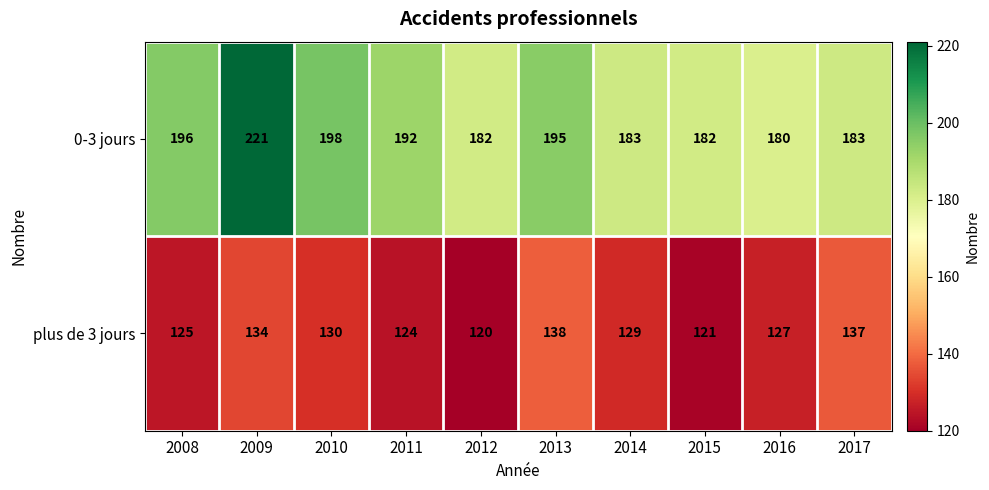

At how many categories does at least one series exceed 188?

5